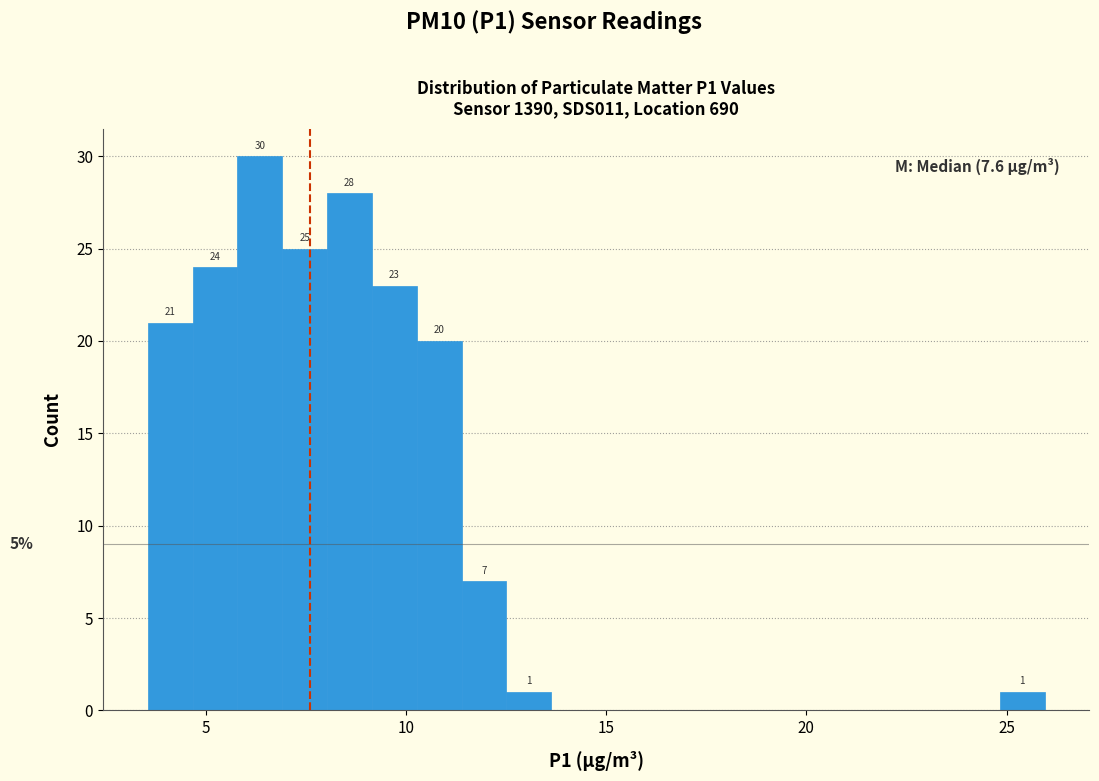

Read against the x-axis, roughly where is the centre of the tallest bar?

6.5